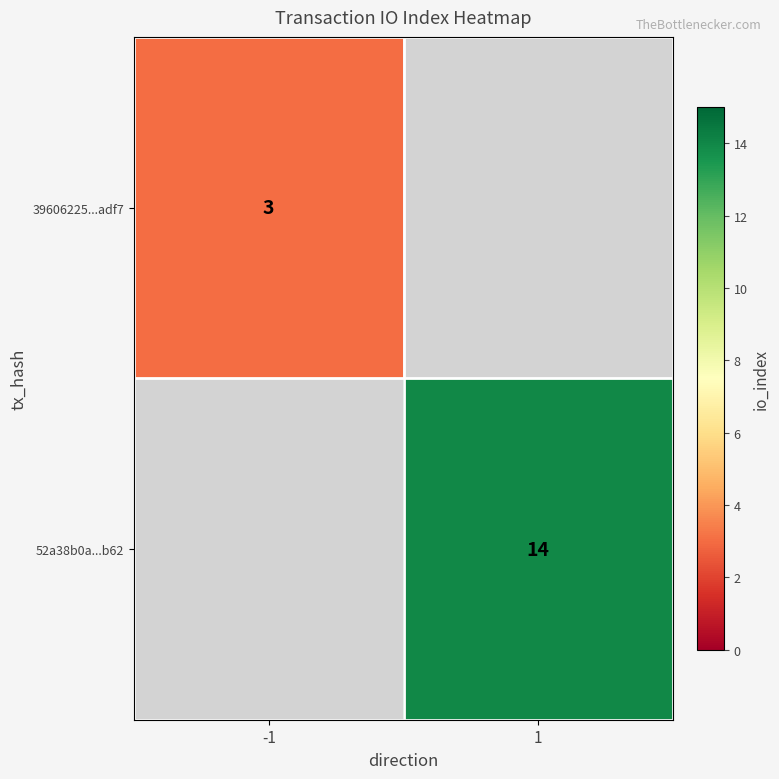

Is it true that 52a38b0a...b62 equals 4 at 1?

False